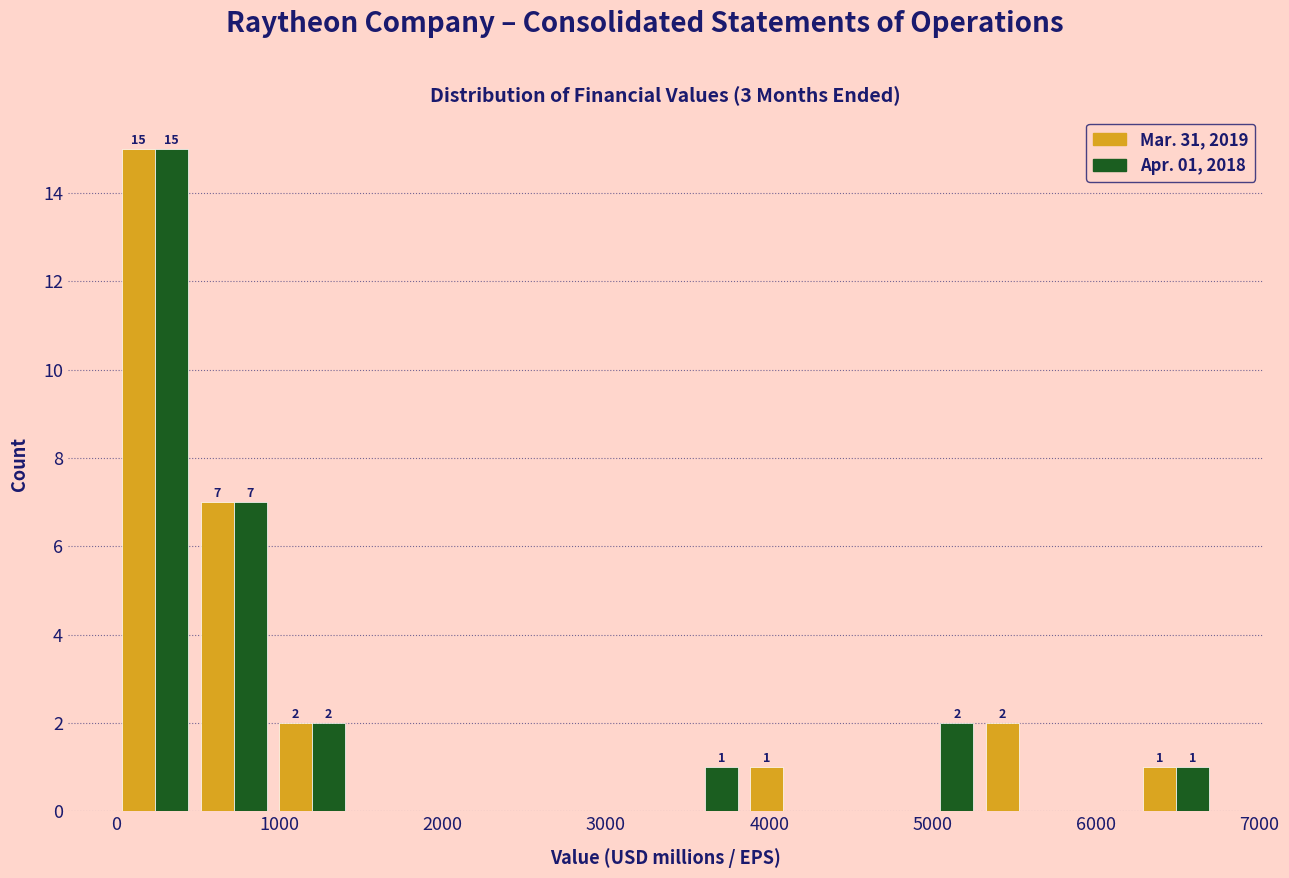

In the Mar. 31, 2019 series, which range on the x-axis has the tallest bar?

0 to 500